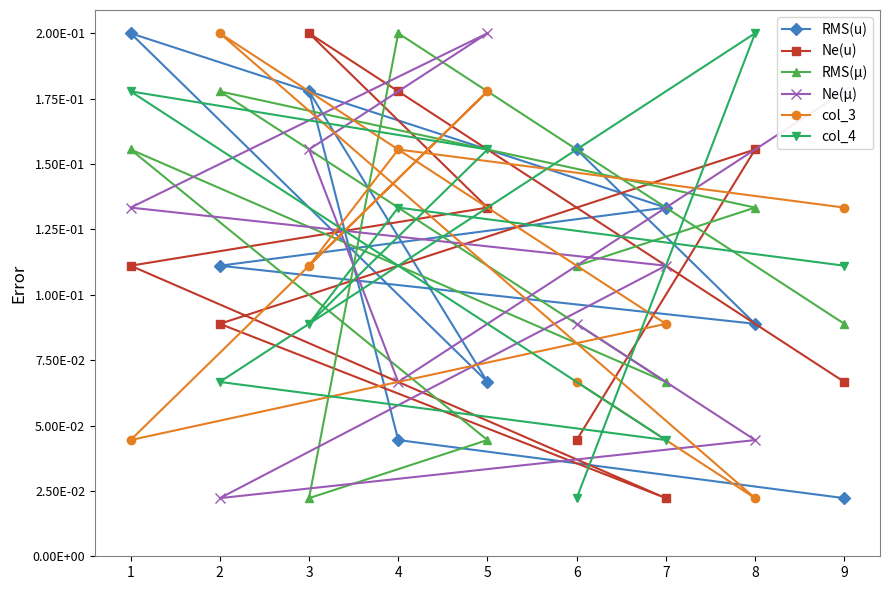

True or false: Ne(μ) and Ne(u) intersect in this chart.

True